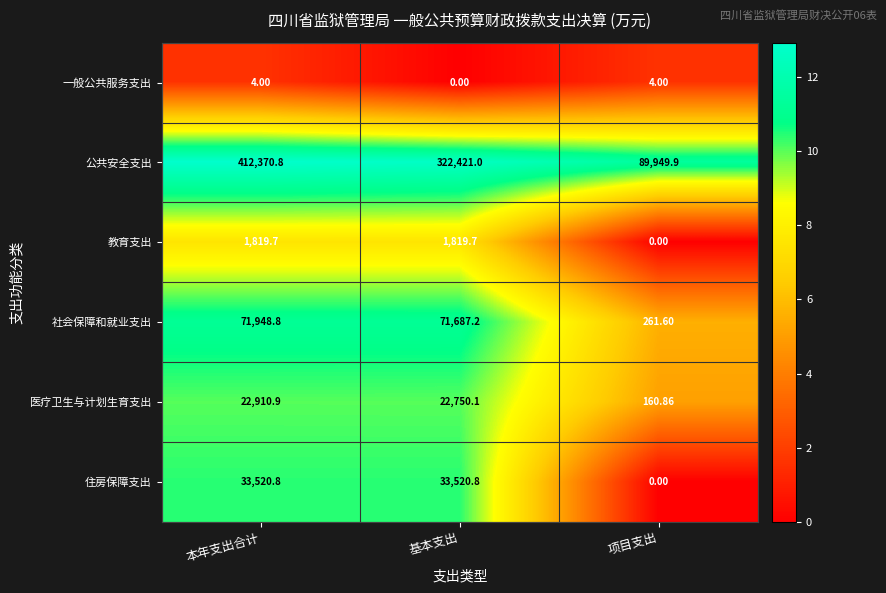

What is the difference between the highest and lowest values at 本年支出合计?

412366.8